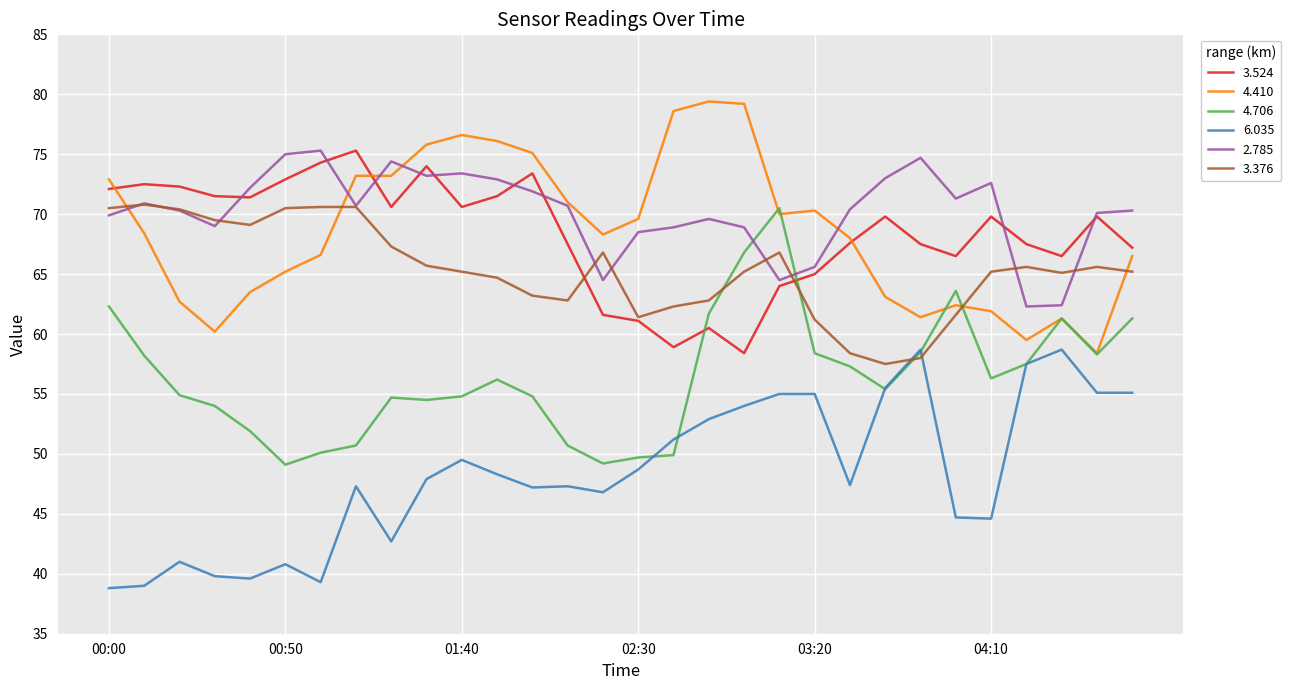

Which series has the largest total across all categories?

2.785